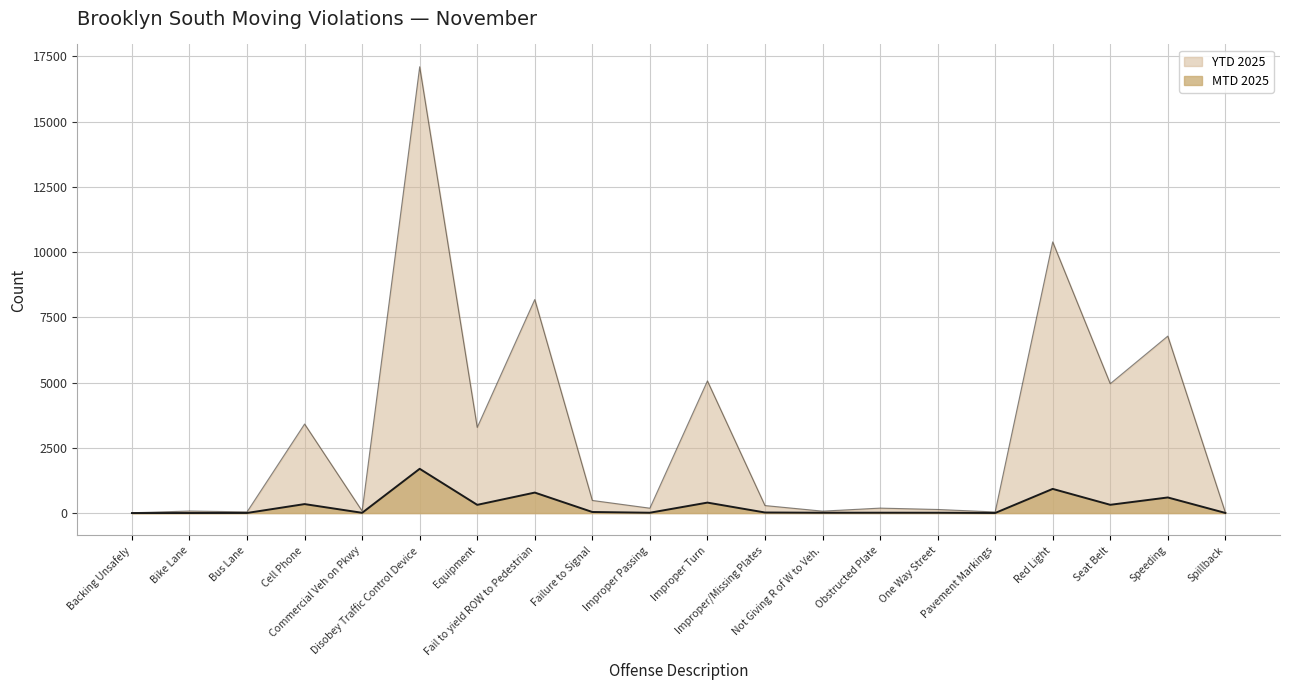

What are all the series names shown in the legend?

MTD 2025, YTD 2025